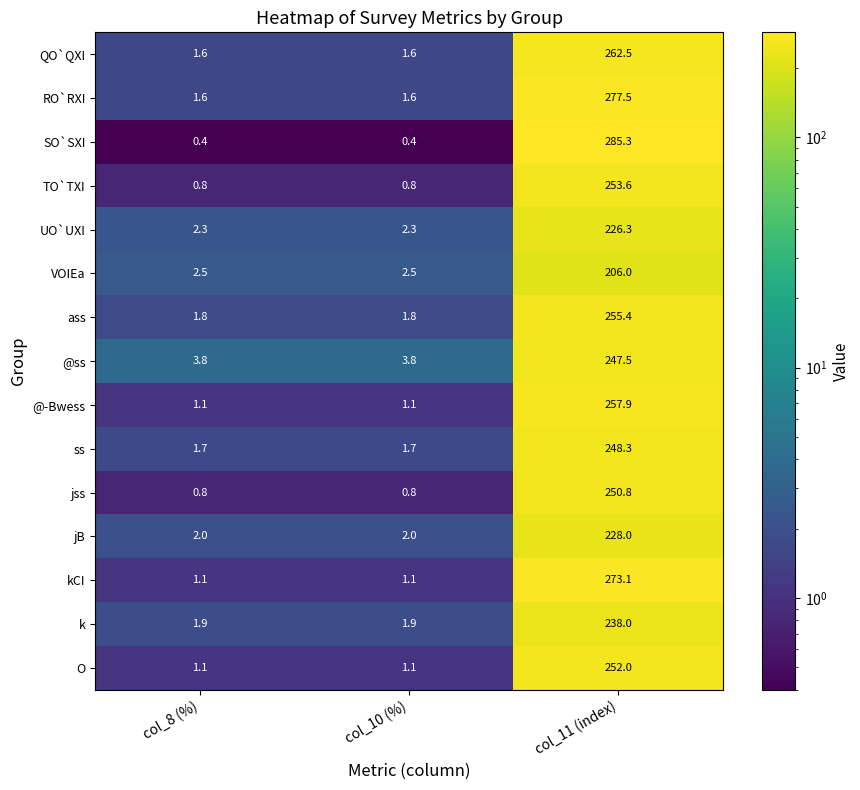

What is the sum of the ss values at col_8 (%) and col_10 (%)?

3.4